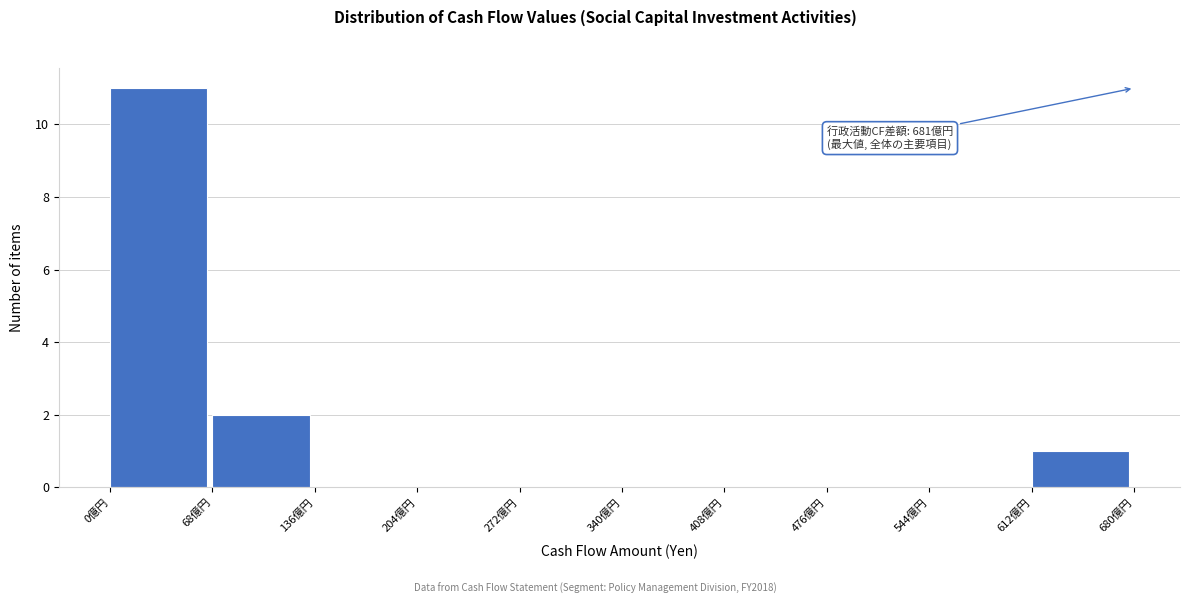

Which range on the x-axis has the tallest bar?

0 to 70